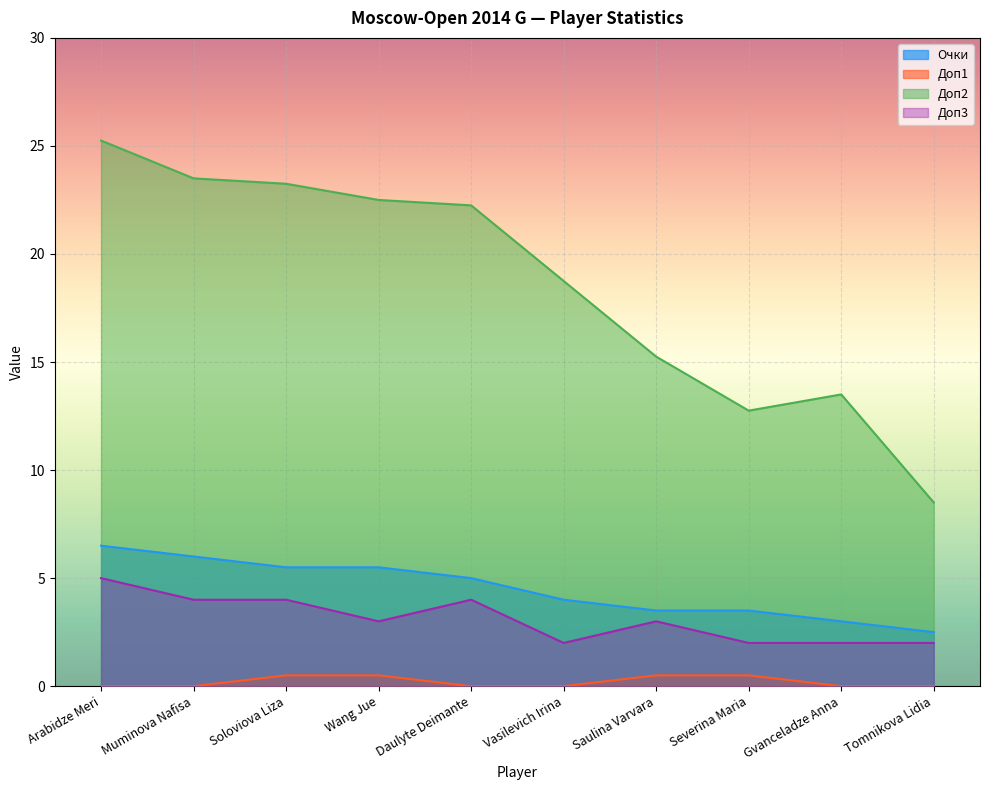

How many lines are shown in the chart?

4